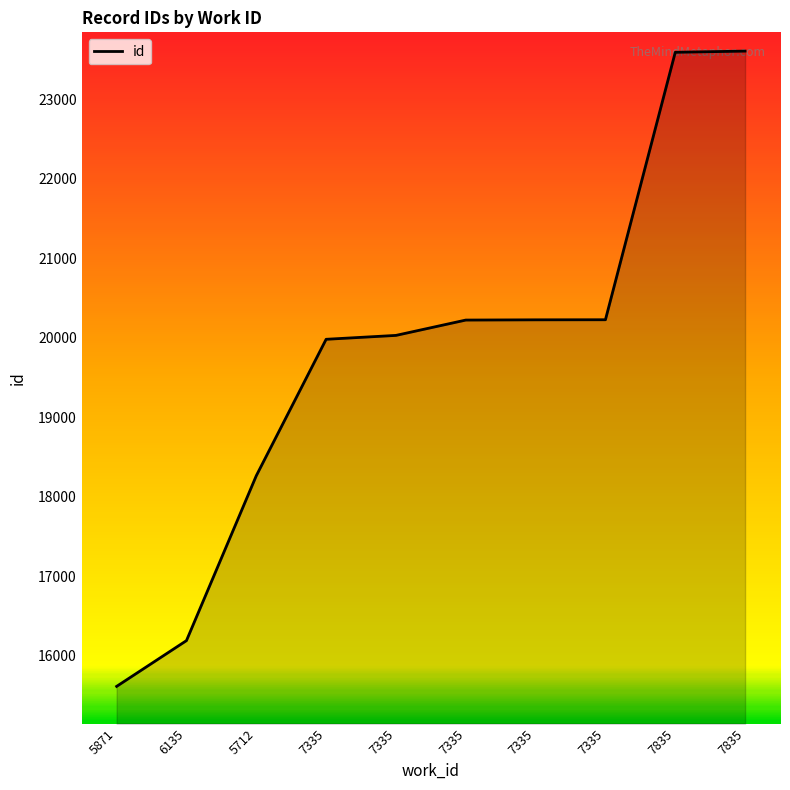

What is the label of the 1st point from the left?

5871